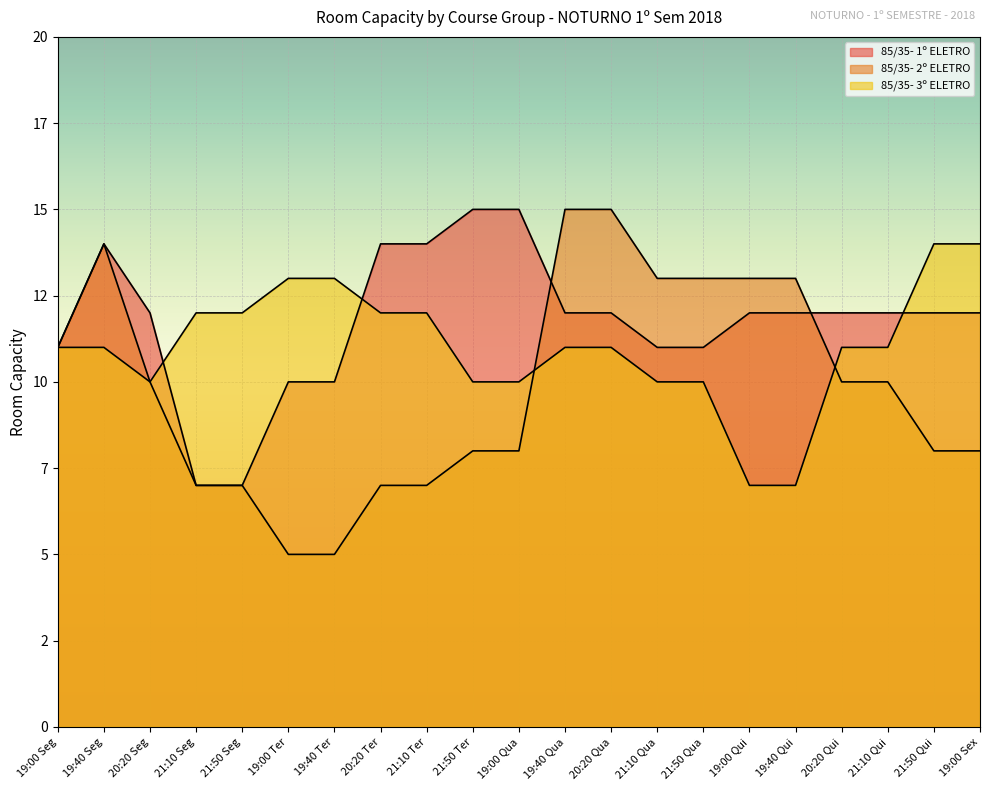

Which series has the widest spread of values?

85/35- 2º ELETRO